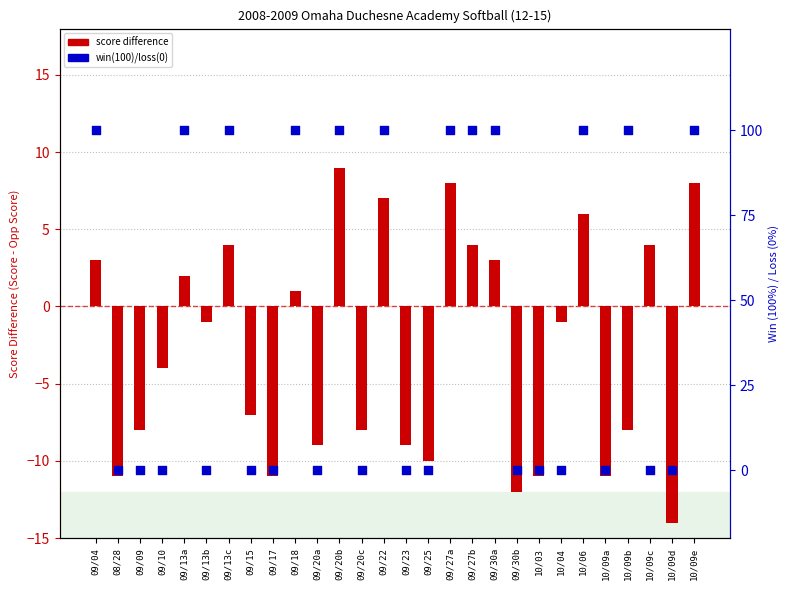

What is the total value across all series at 09/20a?

-9